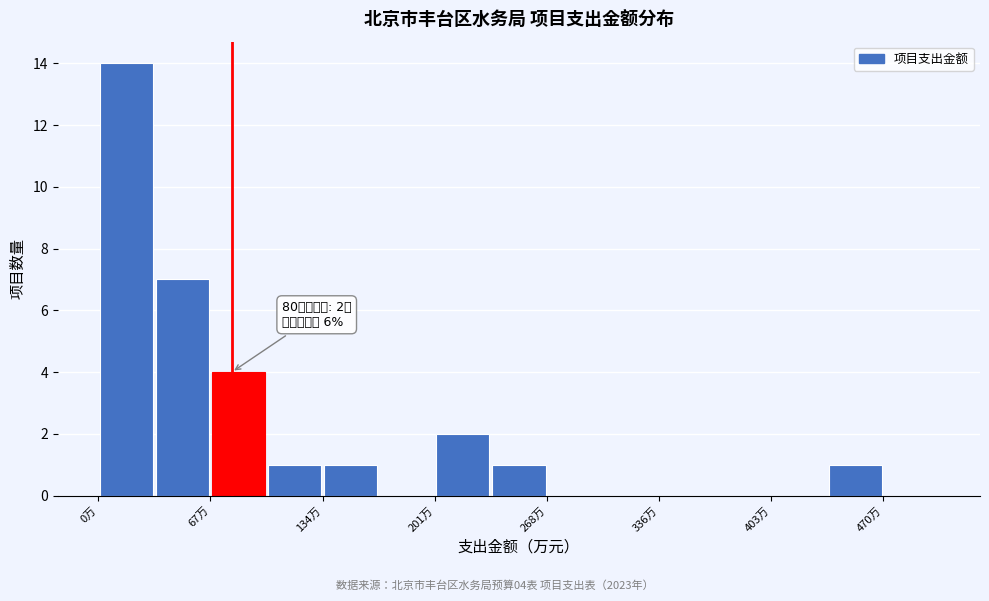

Around what value on the x-axis is the tallest bar? Give the approximate position of its centre, as read against the axis.

20